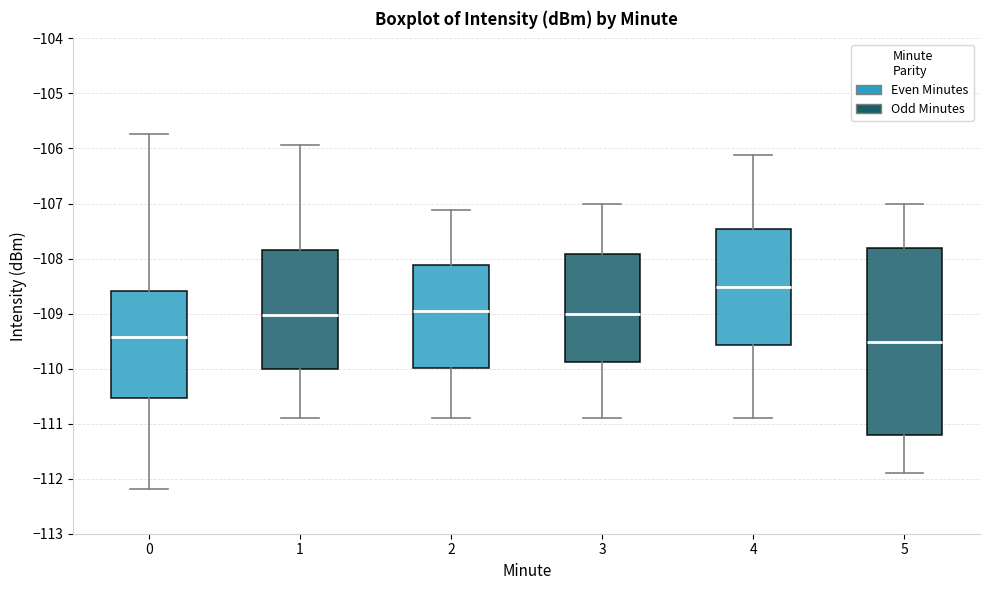

Reading left to right, transcribe this box plot: for each box, give where its median line is, the range the box spans, and where its two whiskers end, as read against the y-axis. The values are not printed on the chart, so give them approximately, as read against the axis.

0: median -109.4, box -110.5 to -108.6, whiskers -112.2 to -105.7
1: median -109.0, box -110.0 to -107.8, whiskers -110.9 to -105.9
2: median -109.0, box -110.0 to -108.1, whiskers -110.9 to -107.1
3: median -109.0, box -109.9 to -107.9, whiskers -110.9 to -107.0
4: median -108.5, box -109.6 to -107.5, whiskers -110.9 to -106.1
5: median -109.5, box -111.2 to -107.8, whiskers -111.9 to -107.0